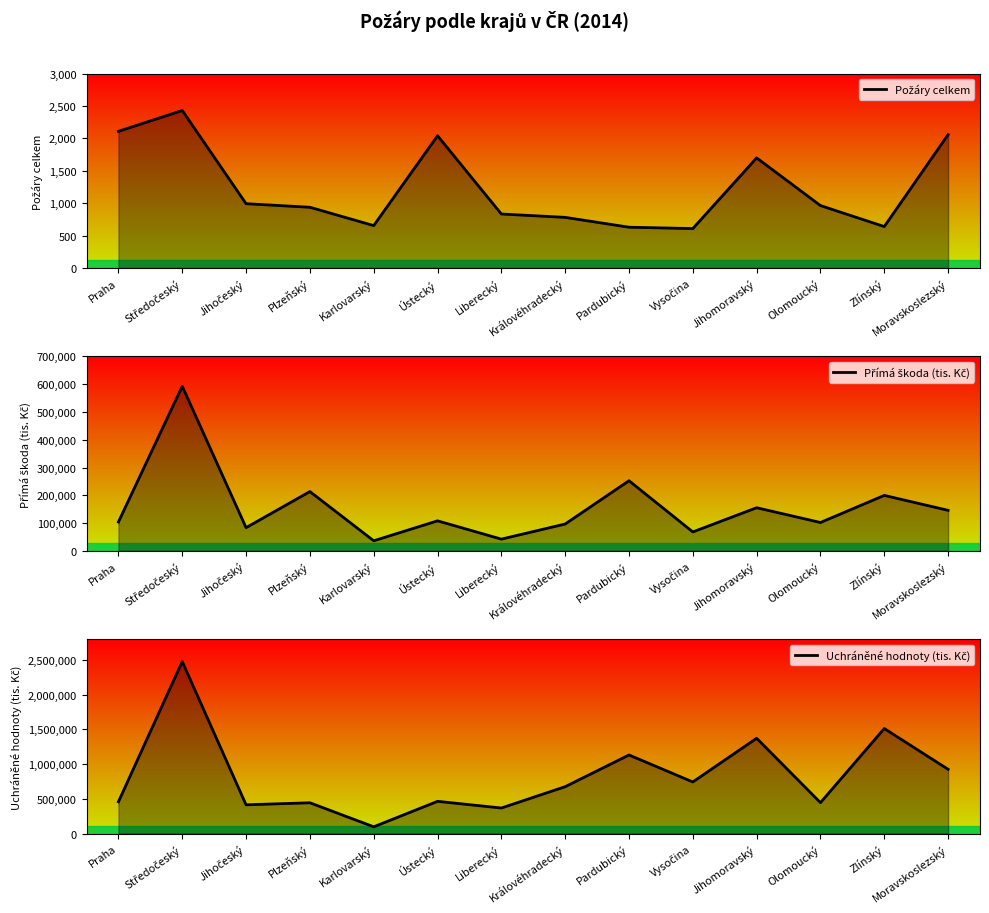

What is the value of the Přímá škoda (tis. Kč) point at the 11th from the left?

155132.7